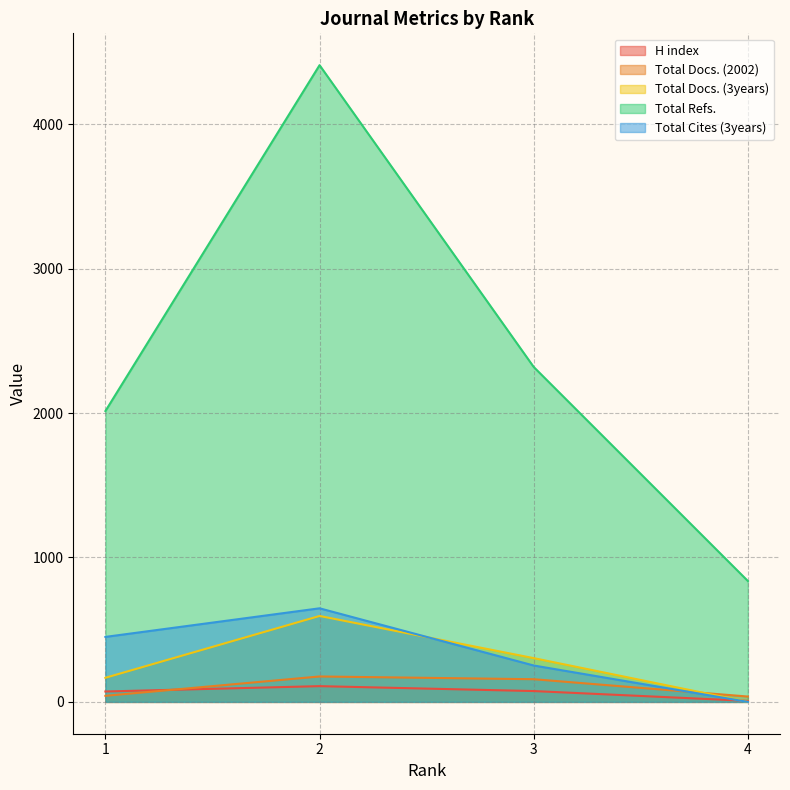

At which label does Total Cites (3years) first exceed 450?

2